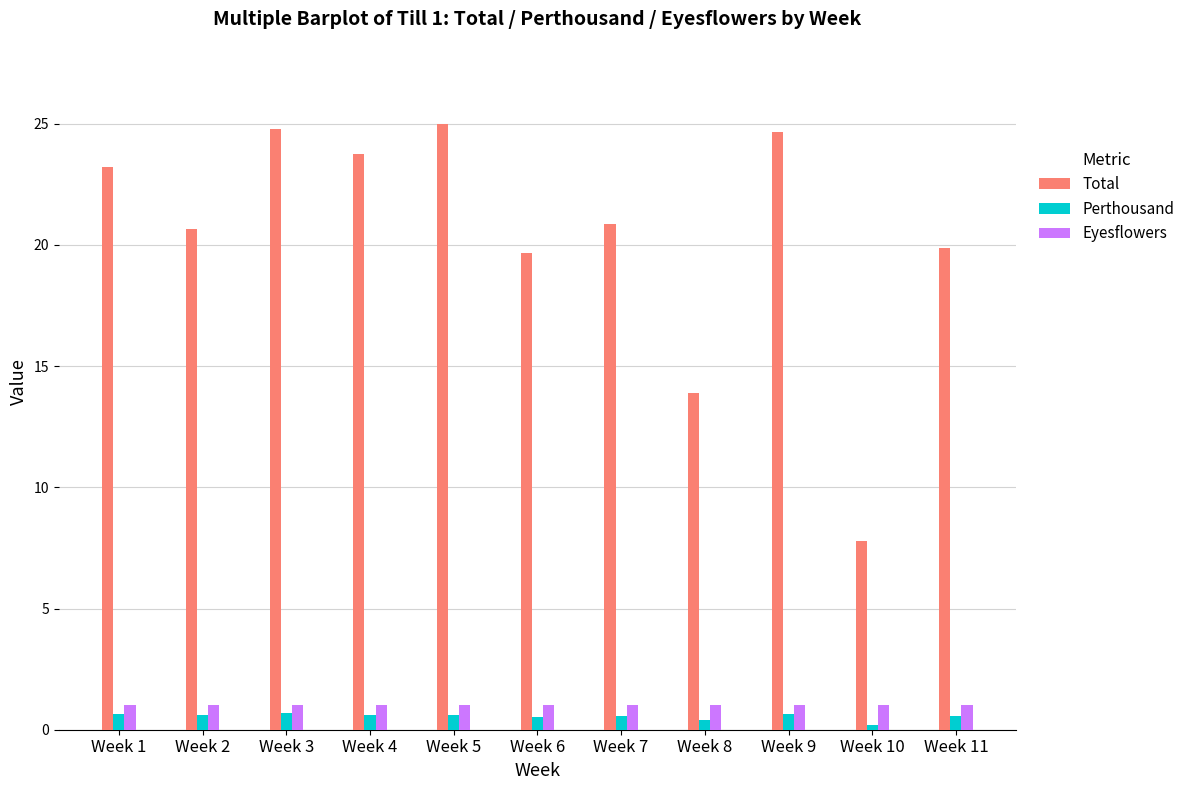

At which label does Total reach its minimum?

Week 10